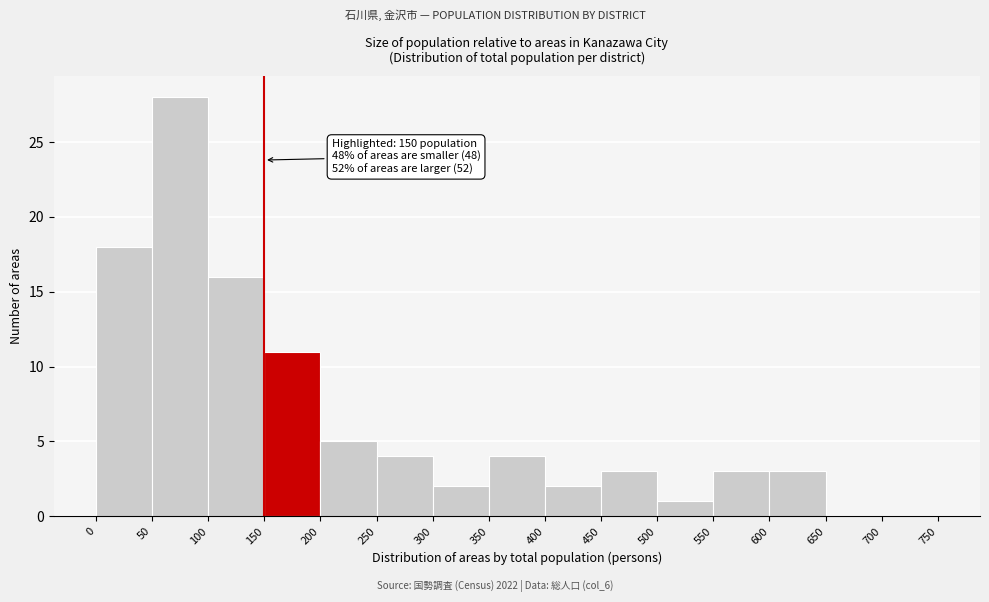

Which range on the x-axis has the tallest bar?

50 to 100